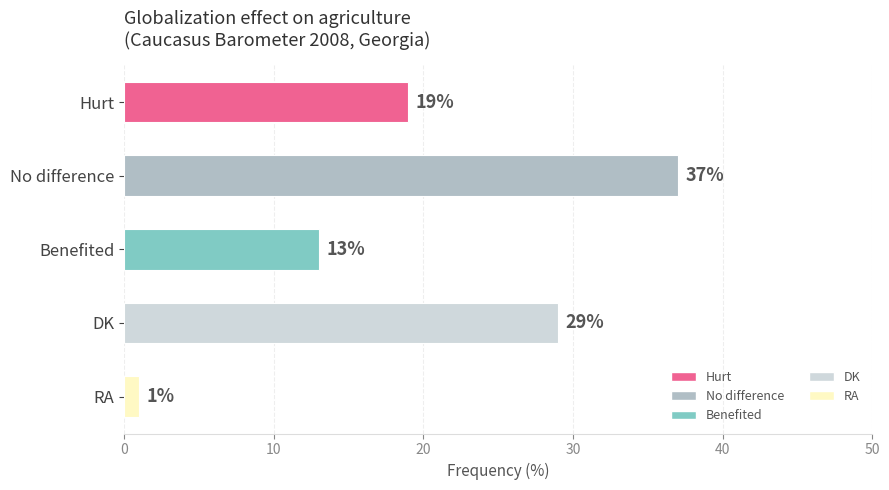

What is the sum of all values?

99